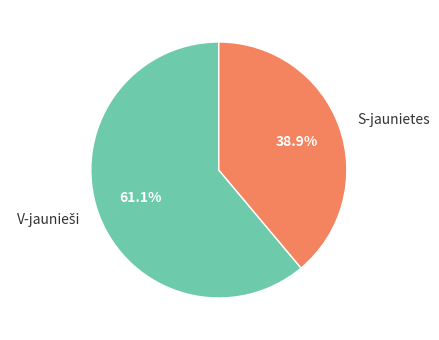

Does any single category account for the majority?

Yes